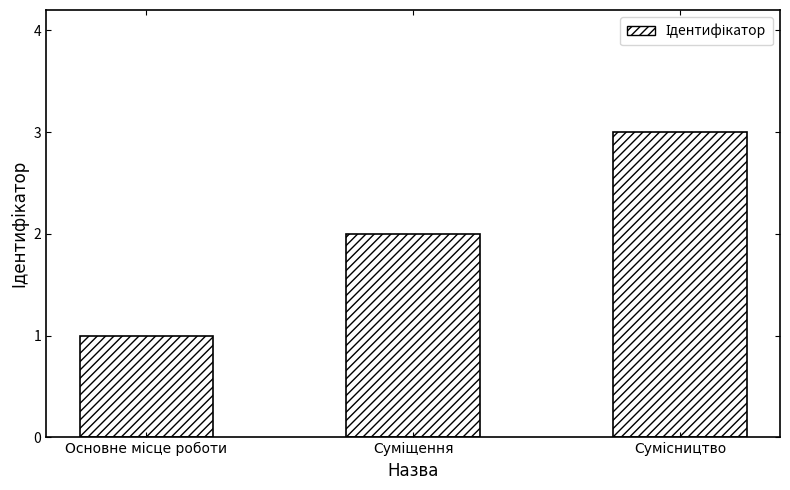

What is the greatest value displayed?

3